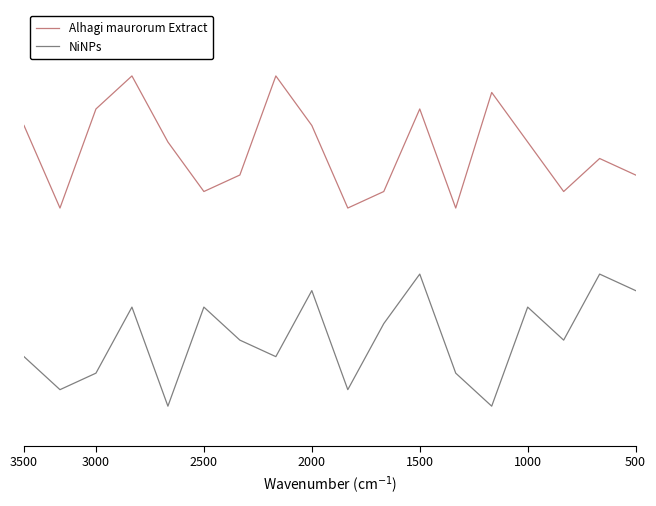

How many interior local valleys does the NiNPs series have?

6